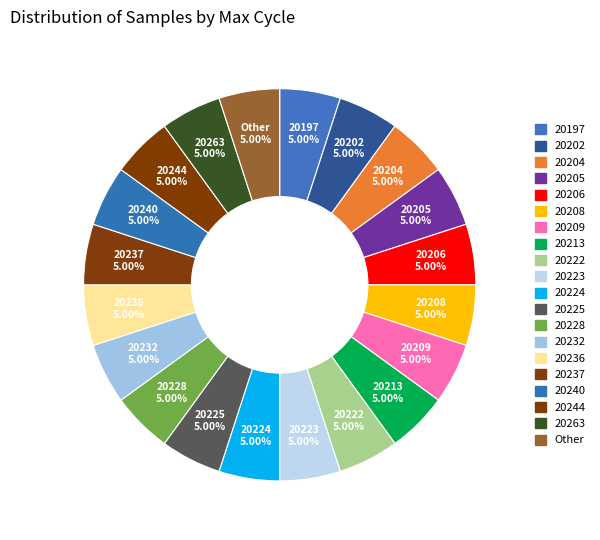

What is the ratio of the value at Other to the value at 20208?

1.0